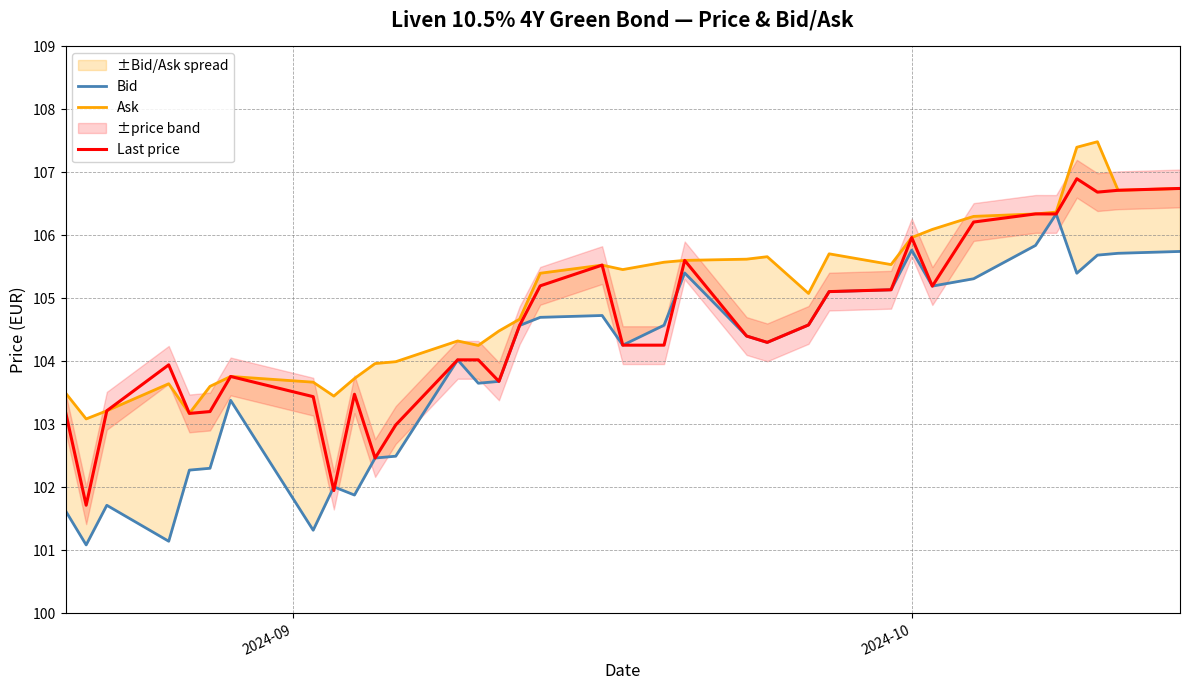

True or false: Last price and Ask cross at least once.

False